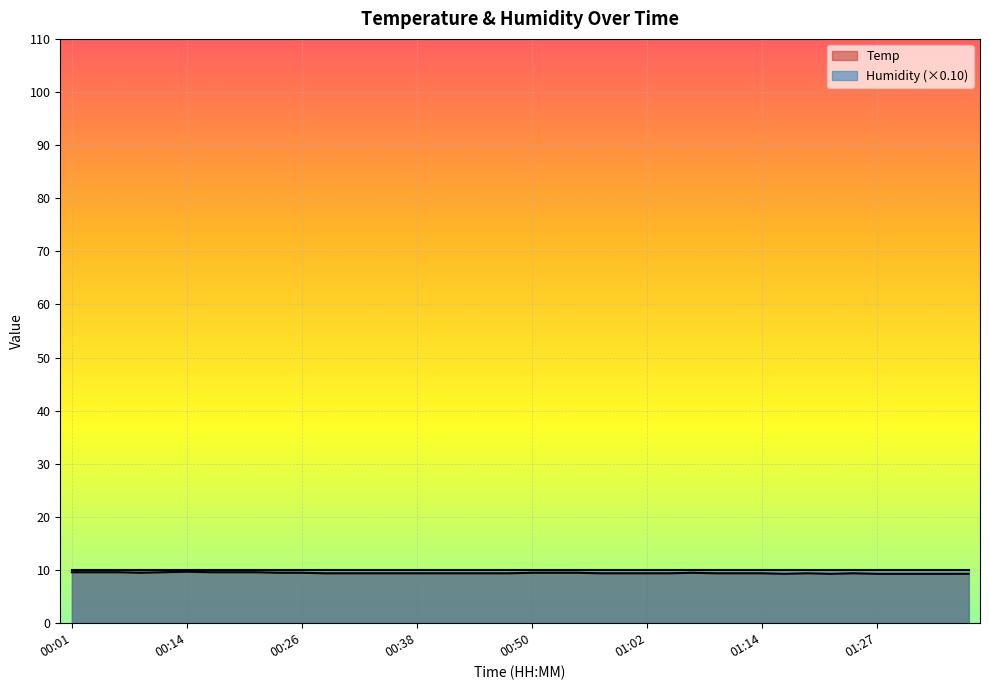

Is it true that the value at 00:01 is 5.4?

False